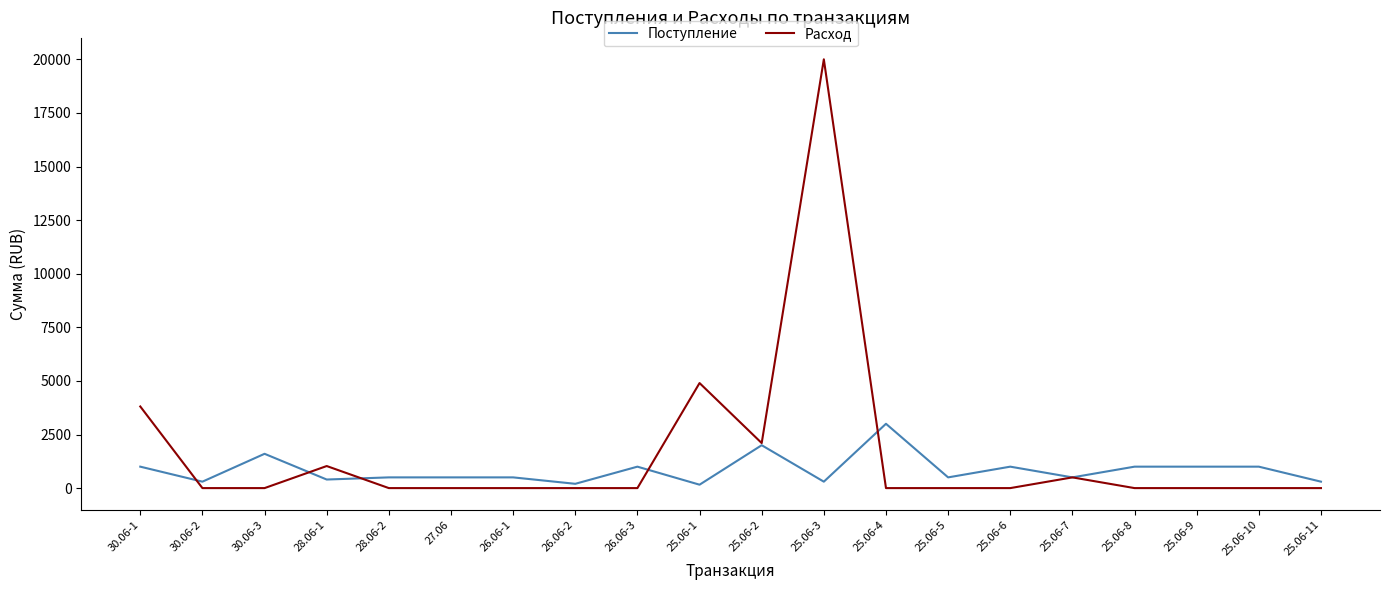

Where is the first local minimum for Поступление?

30.06-2